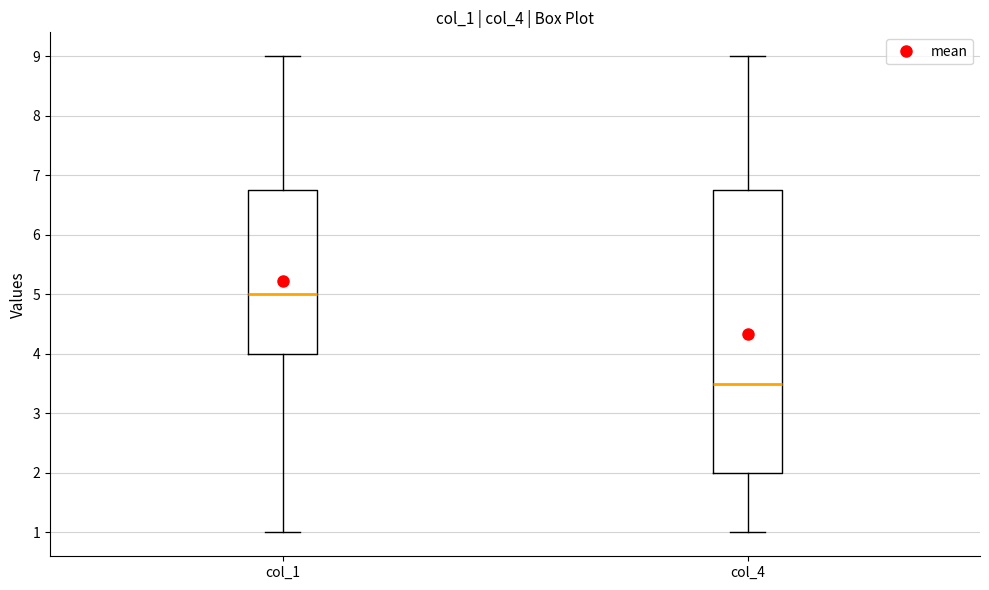

Where does the lower whisker of the box for col_1 end on the y-axis? The values are not printed on the chart, so give them approximately, as read against the axis.

1.0